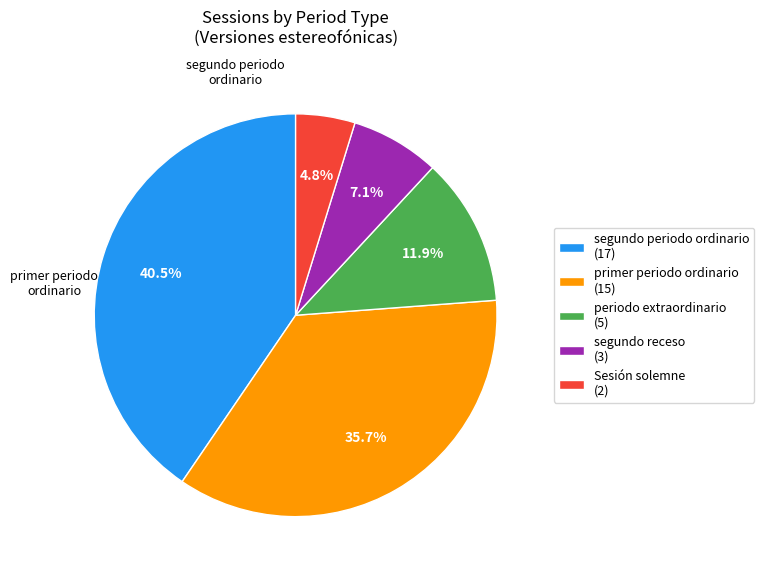

Is there any slice that represents more than half of the pie?

No